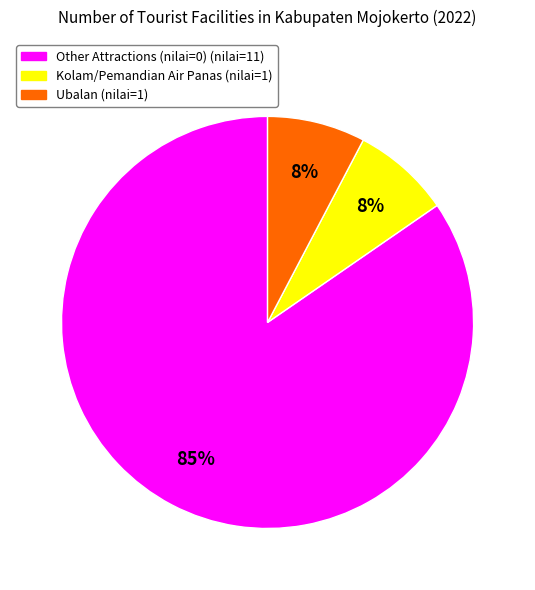

Is there a majority slice in this chart?

Yes